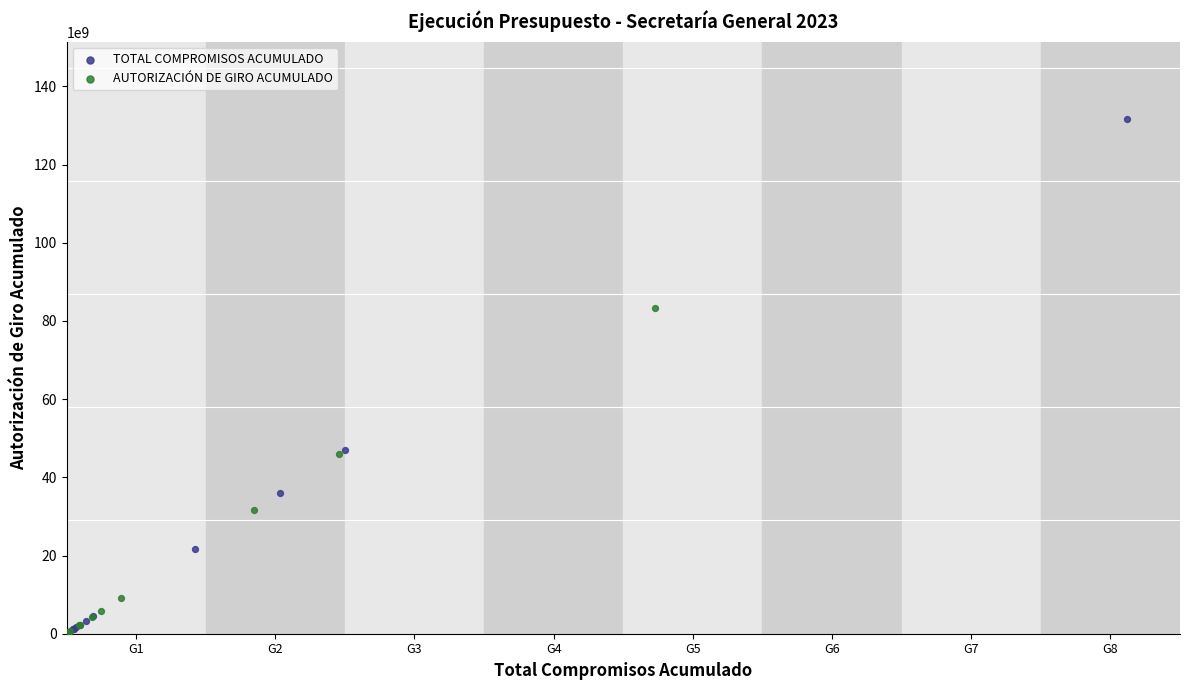

Which series contains the highest Y value?

TOTAL COMPROMISOS ACUMULADO